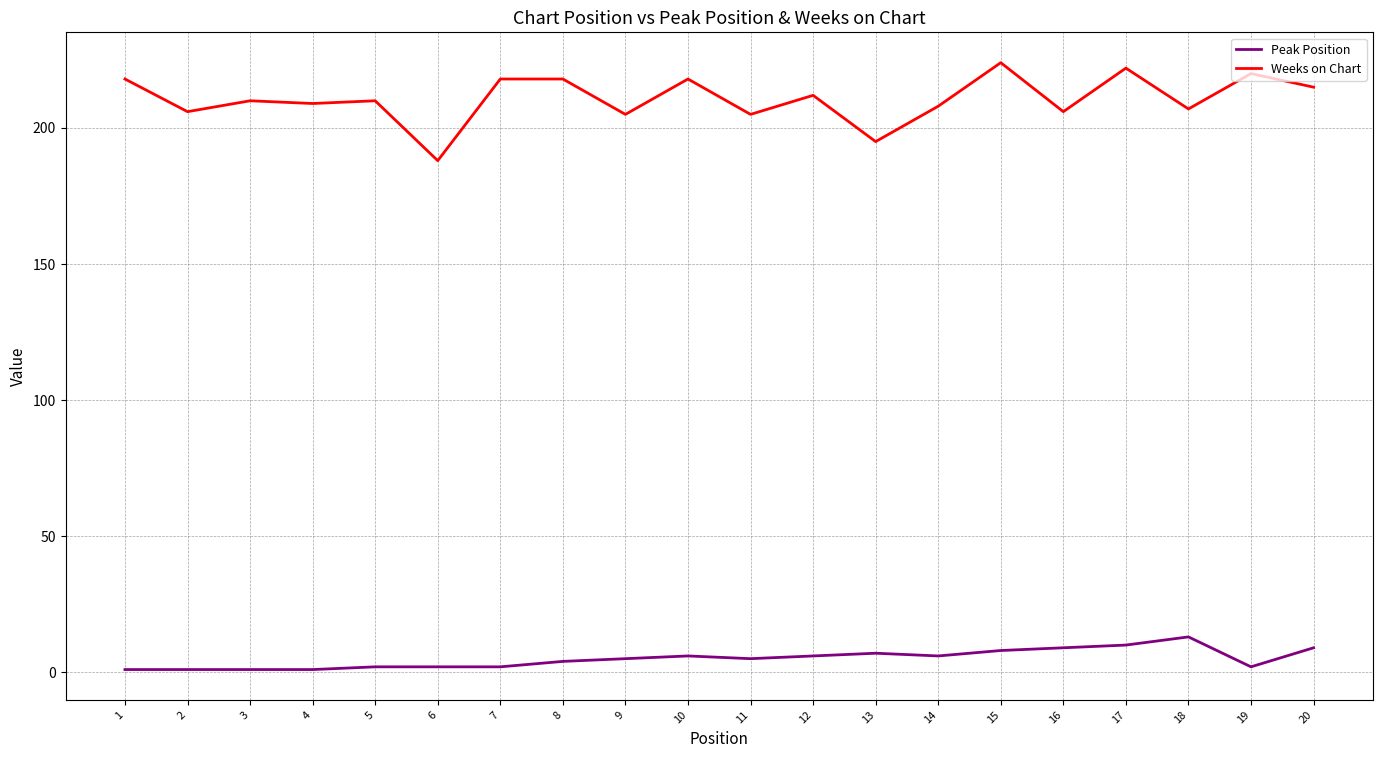

The value of Peak Position at 6 is 2. True or false?

True